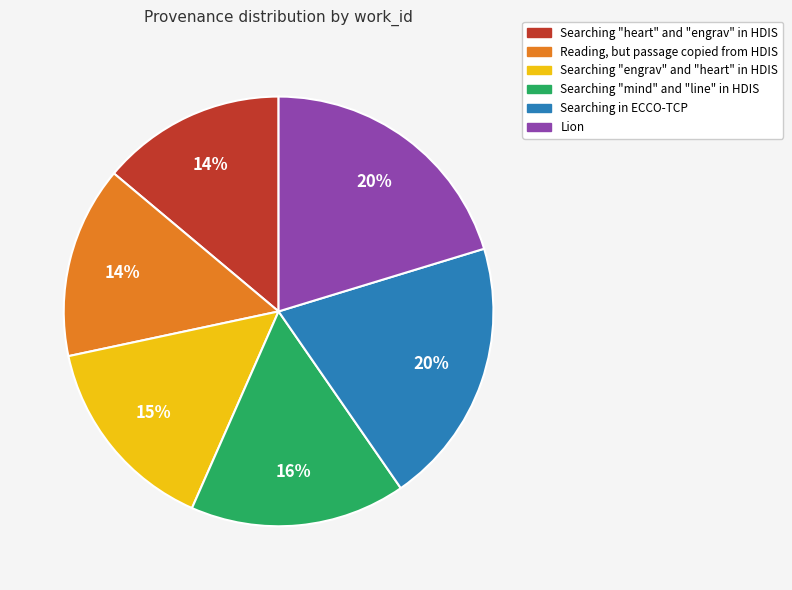

Between Searching "engrav" and "heart" in HDIS and Searching in ECCO-TCP, which is larger?

Searching in ECCO-TCP